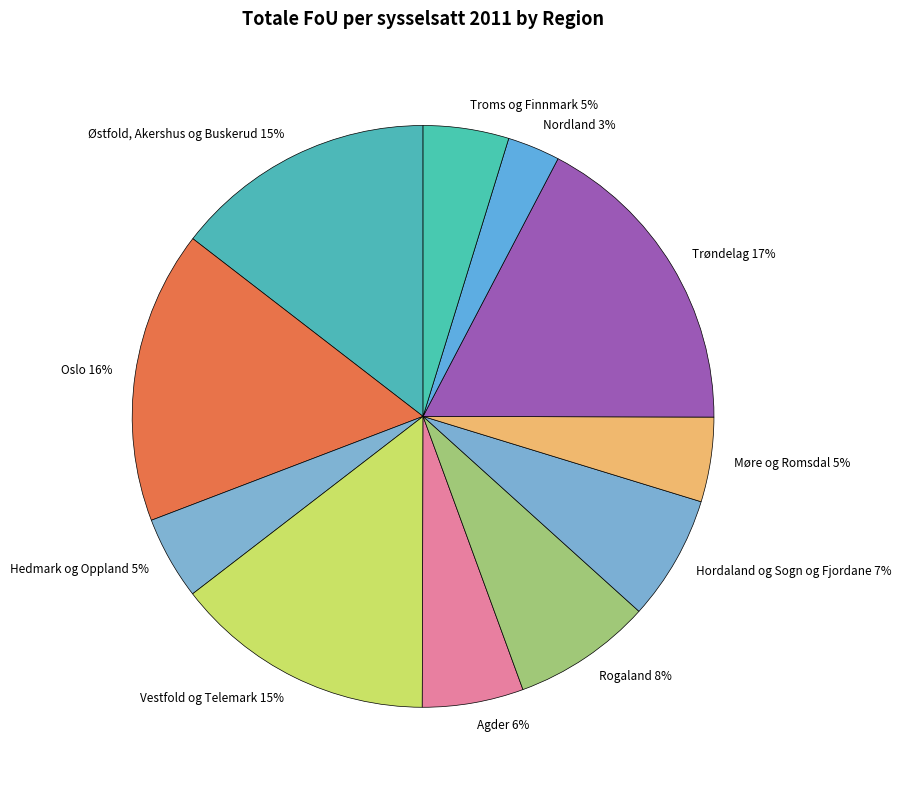

To the nearest percent, what portion does Vestfold og Telemark represent?

15%